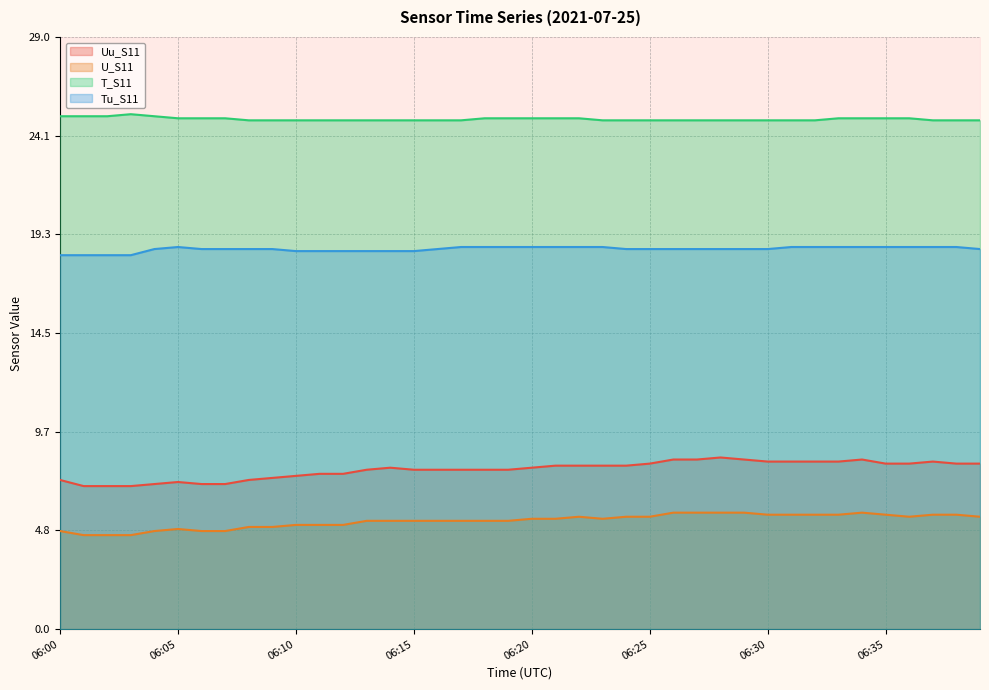

What is the maximum value for T_S11?

25.2